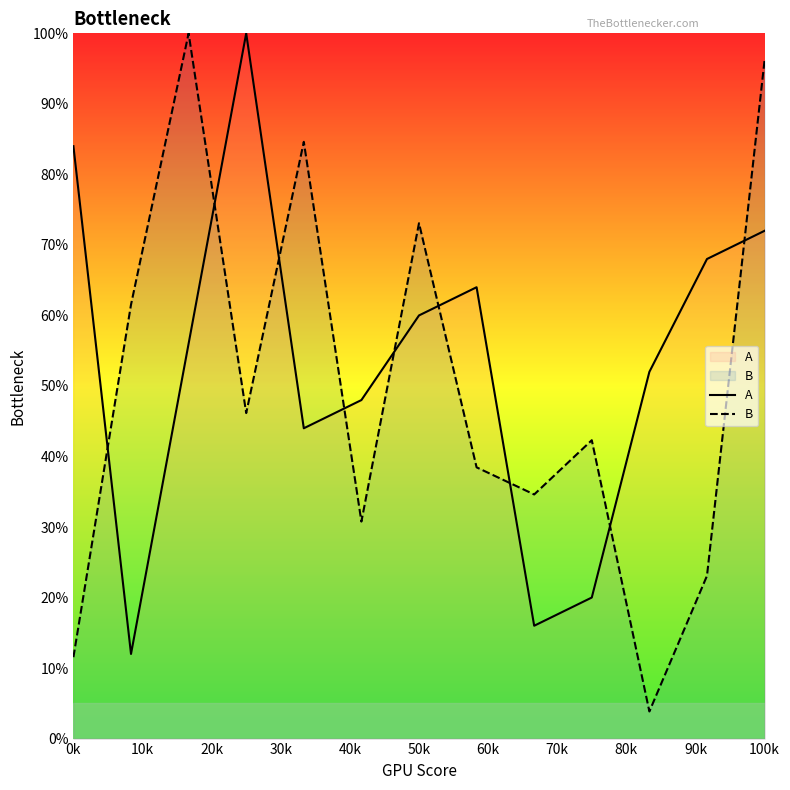

What is the maximum value for A?

100.0